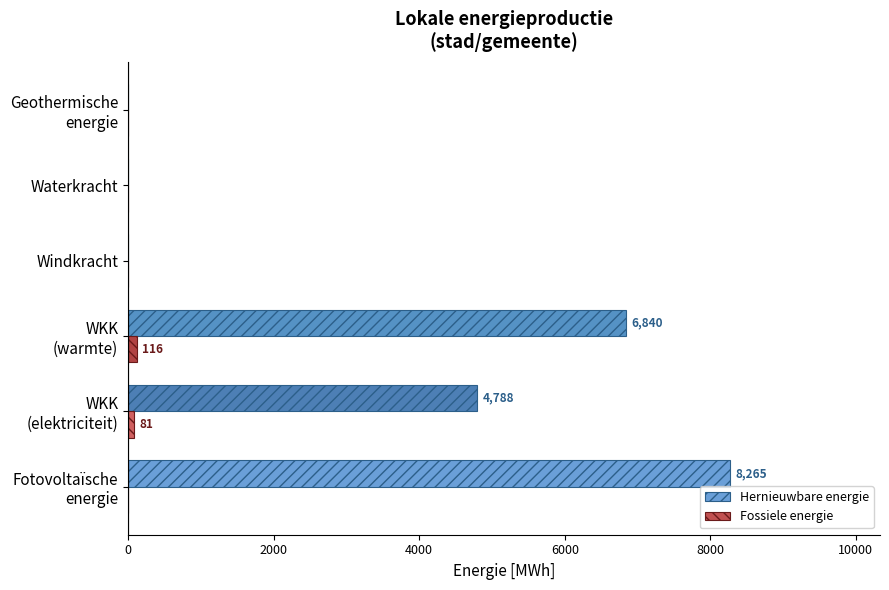

What is the maximum value shown in the chart?

8265.3